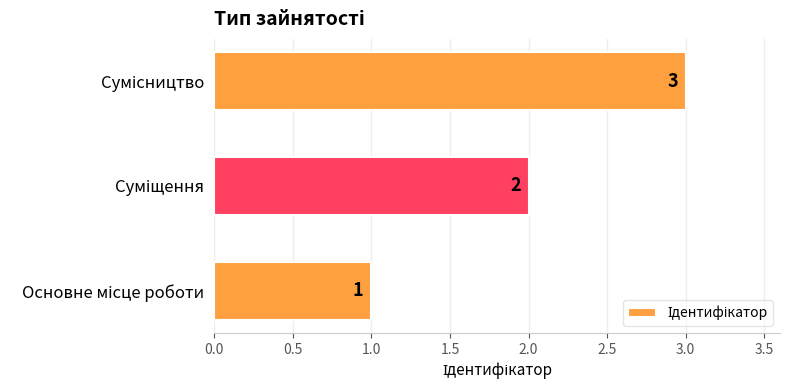

How many categories are shown in the chart?

3